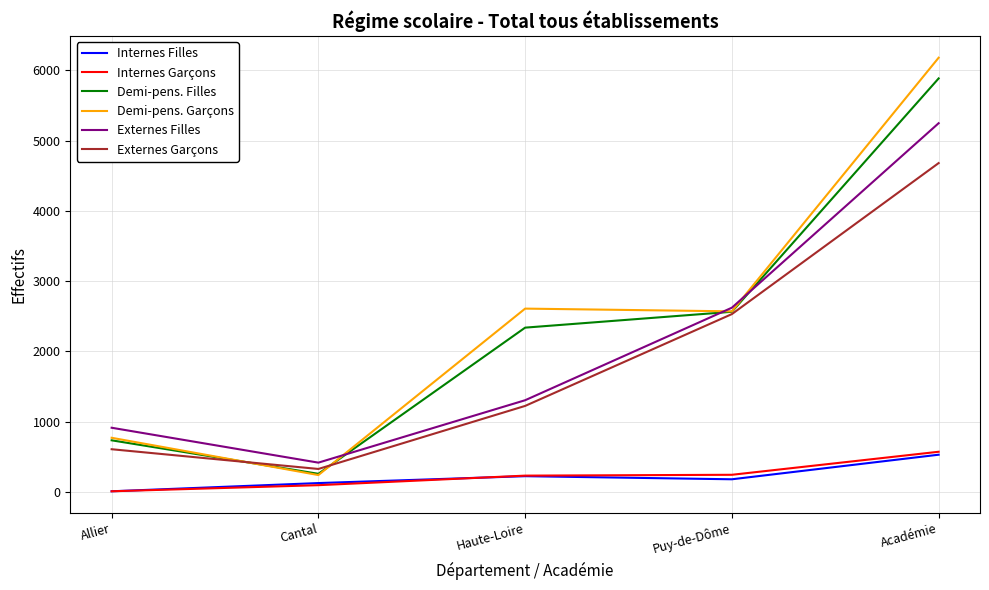

Is it true that Externes Filles equals 1303 at Haute-Loire?

True